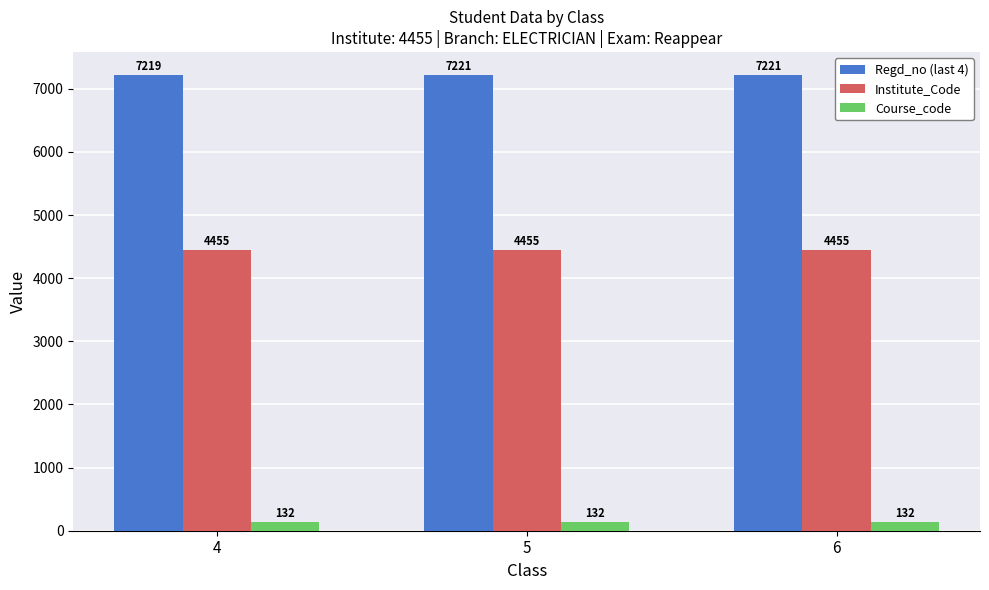

What is the total value across all series at 6?

11808